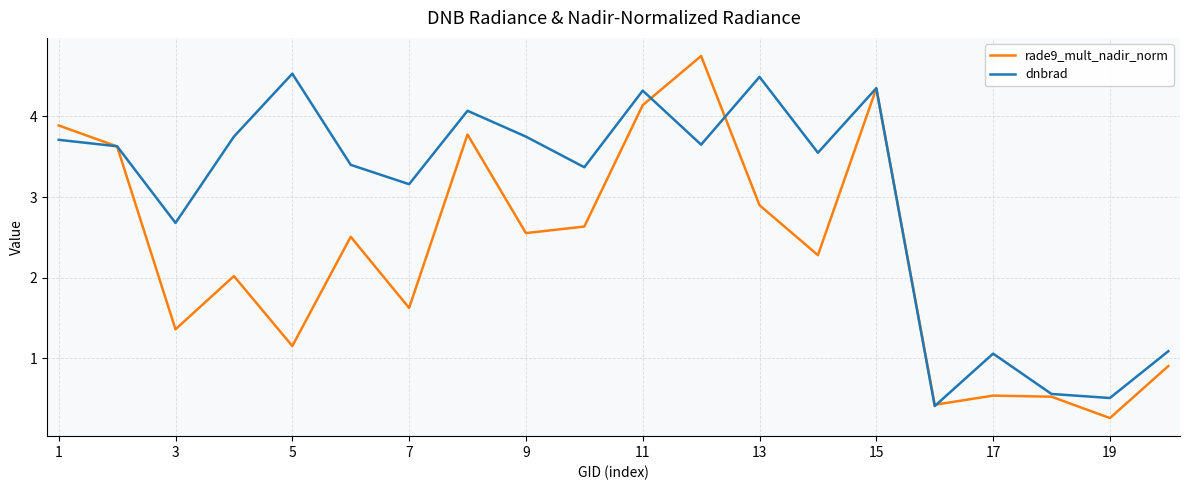

Does the chart have visible grid lines?

Yes